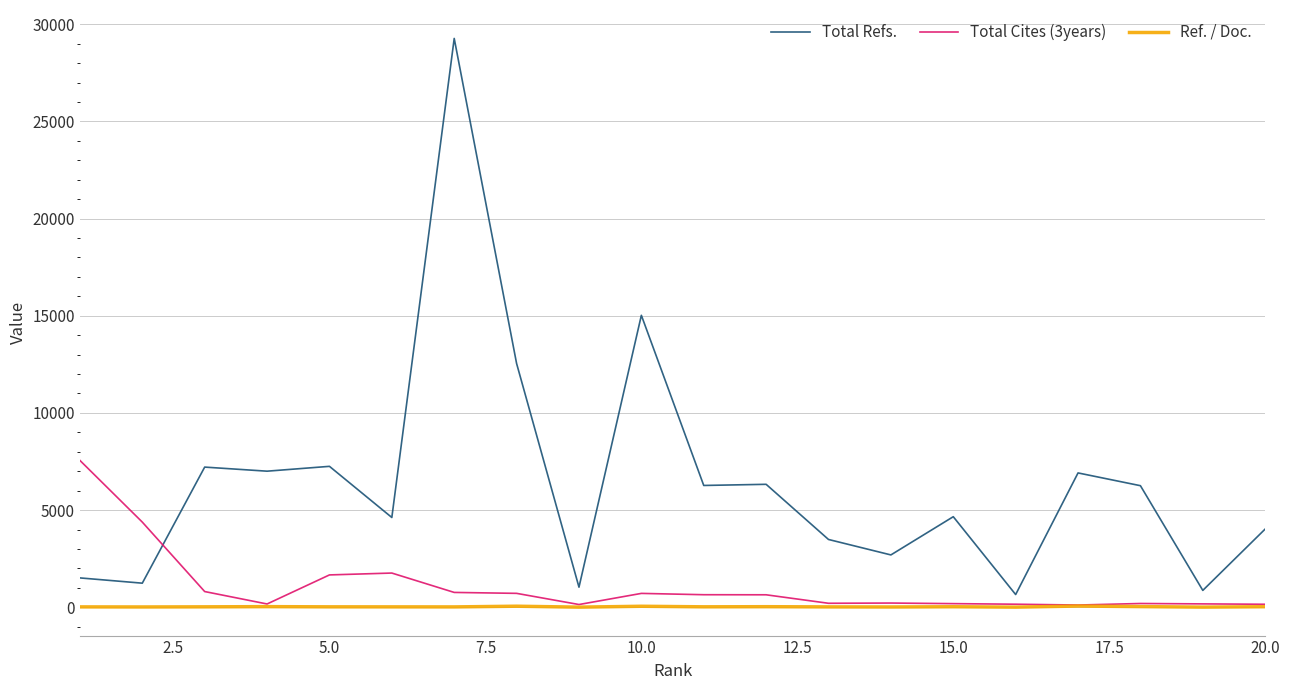

How many distinct data groups are displayed?

3